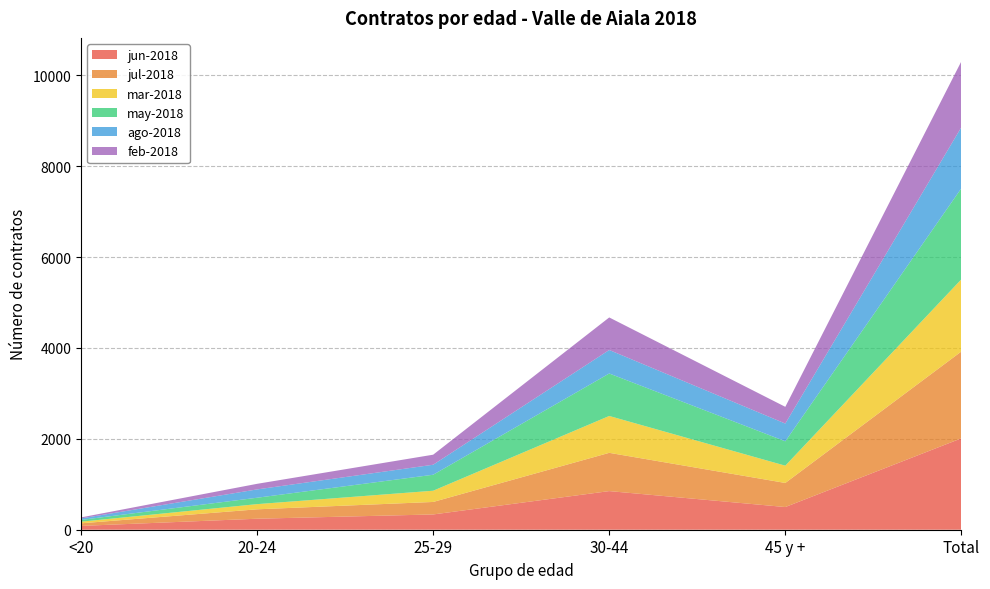

Reading right to left, what are all the values shown in this chart?

jun-2018: Total=2011	45 y +=499	30-44=850	25-29=336	20-24=242	<20=84
jul-2018: Total=1911	45 y +=530	30-44=842	25-29=275	20-24=207	<20=57
mar-2018: Total=1588	45 y +=380	30-44=811	25-29=247	20-24=114	<20=36
may-2018: Total=2004	45 y +=537	30-44=935	25-29=352	20-24=141	<20=39
ago-2018: Total=1343	45 y +=390	30-44=517	25-29=220	20-24=183	<20=33
feb-2018: Total=1450	45 y +=368	30-44=716	25-29=221	20-24=123	<20=22